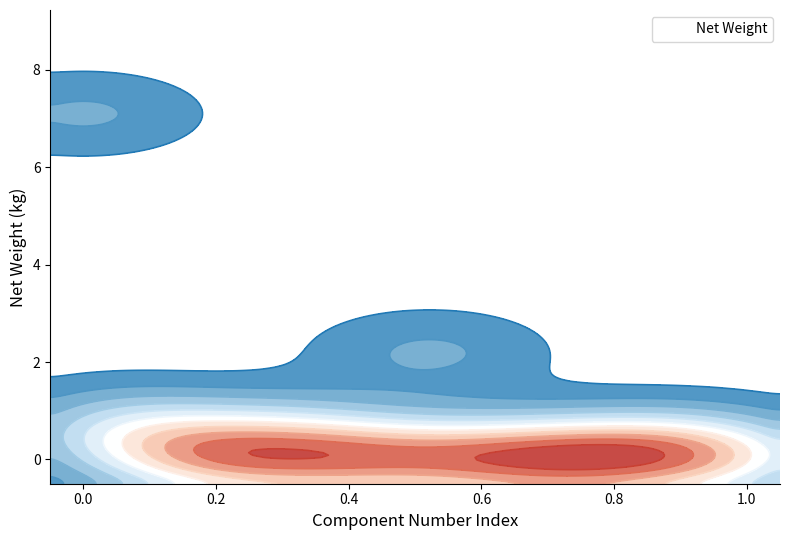

True or false: the data shows 0.0 at 5022157.

False